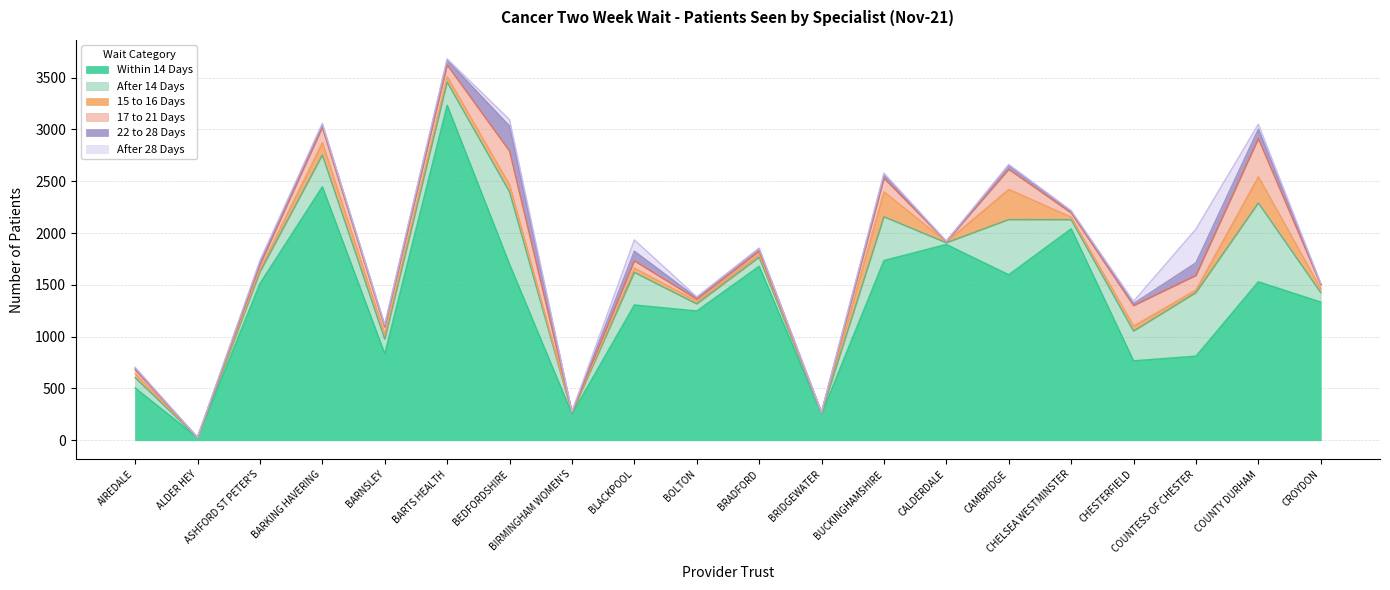

At which category does Within 14 Days reach its first local peak?

BARKING HAVERING